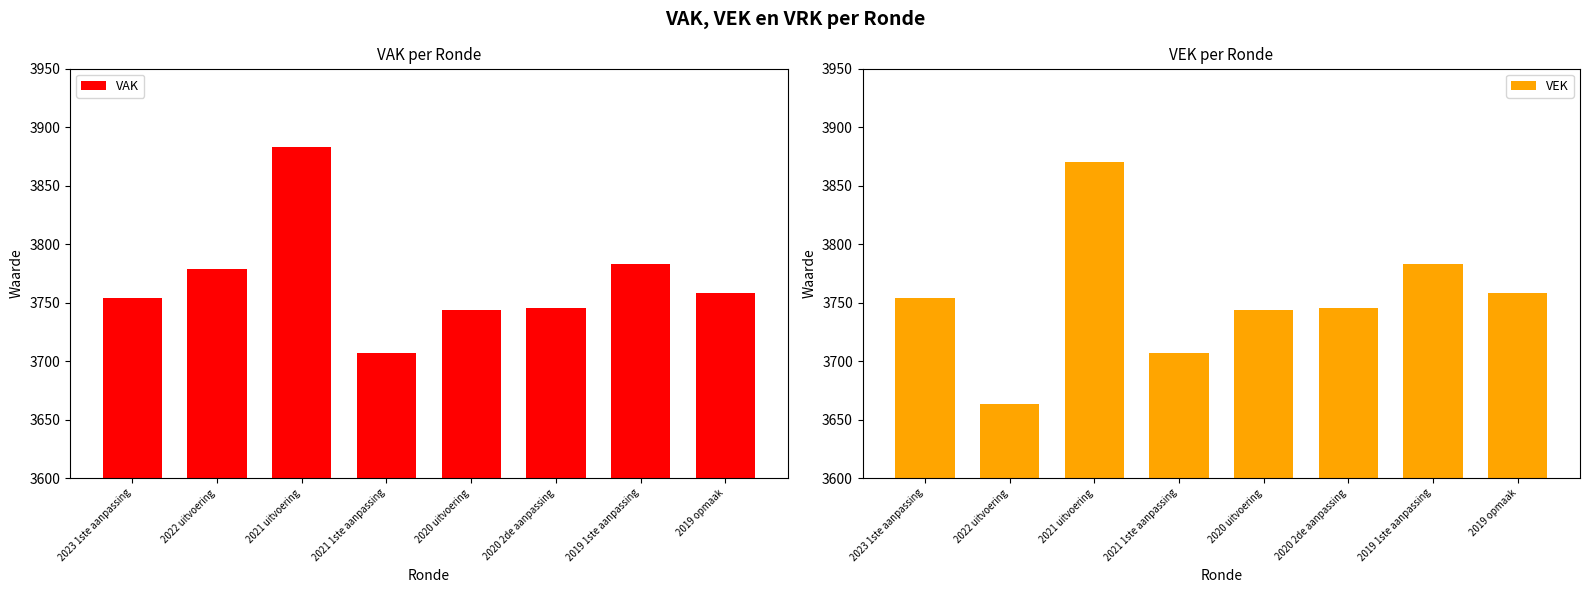

Count the number of categories in the chart.

8